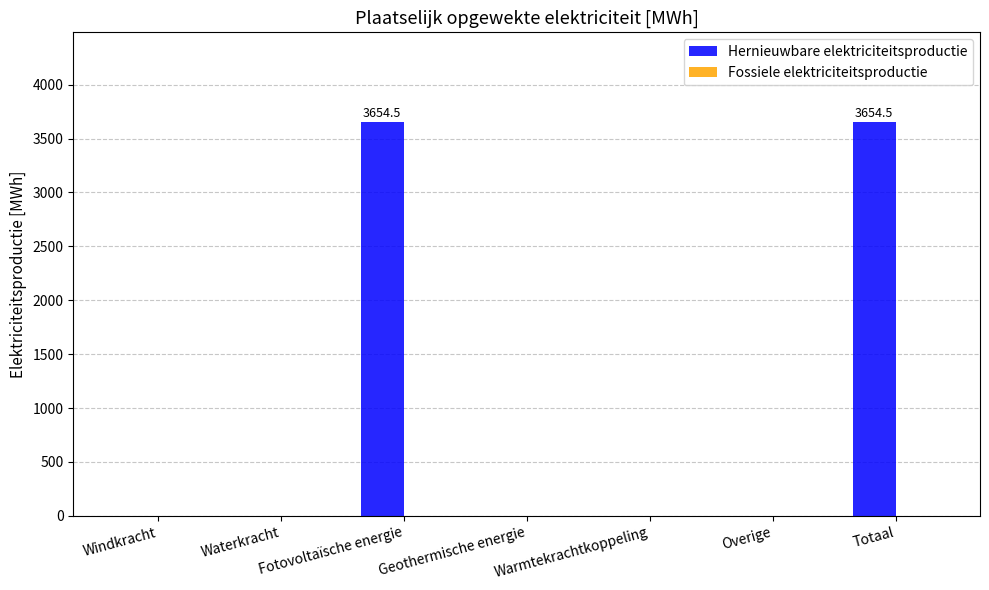

What is the change in value from Warmtekrachtkoppeling to Totaal?

+3654.5